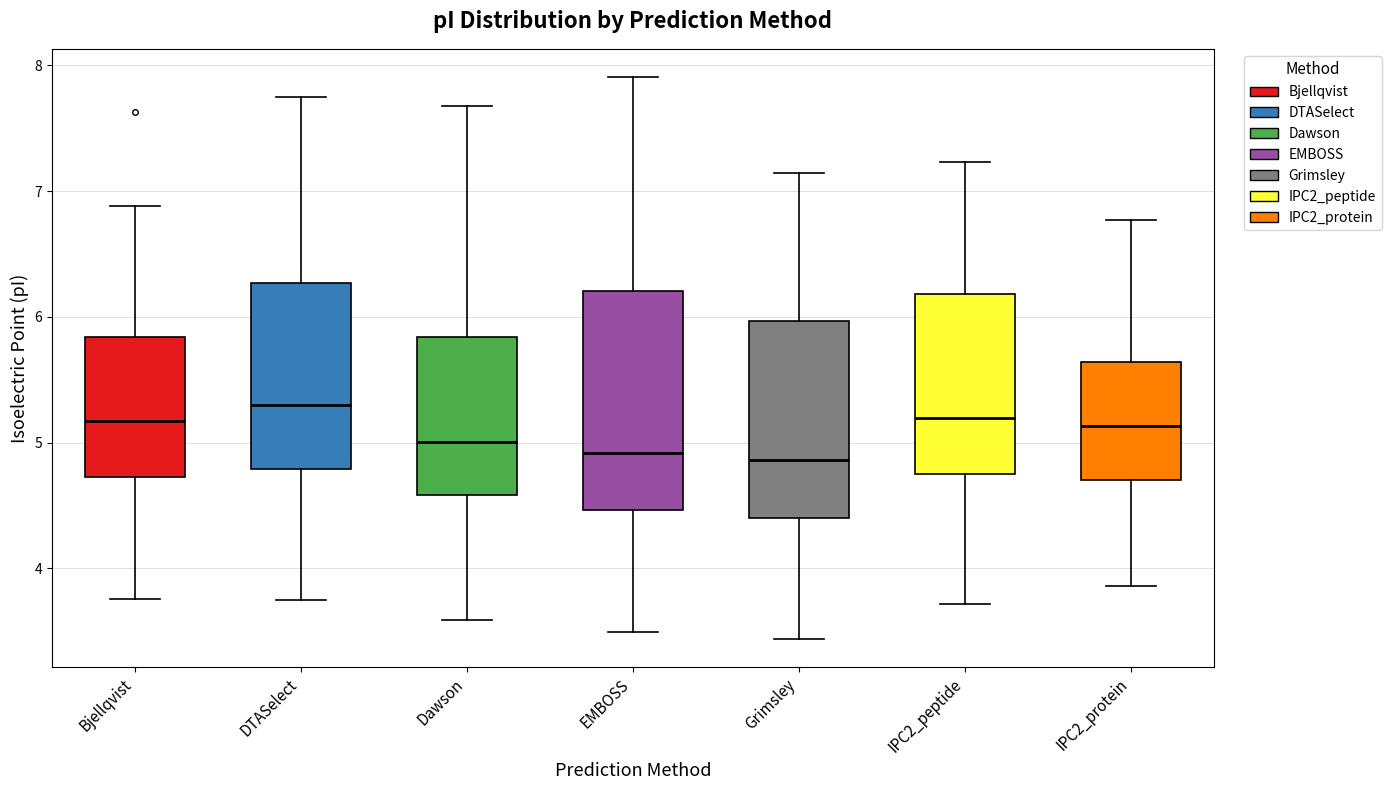

Where is the lower edge of the box for DTASelect on the y-axis? The values are not printed on the chart, so give them approximately, as read against the axis.

4.8